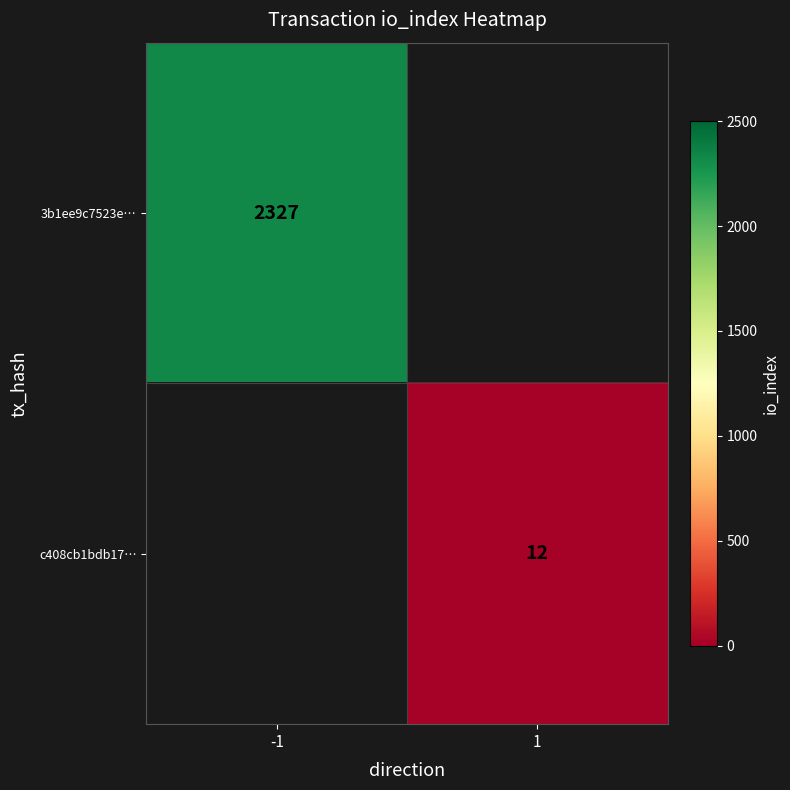

Is the value of c408cb1bdb17… at 1 greater than the value of 3b1ee9c7523e… at -1?

No